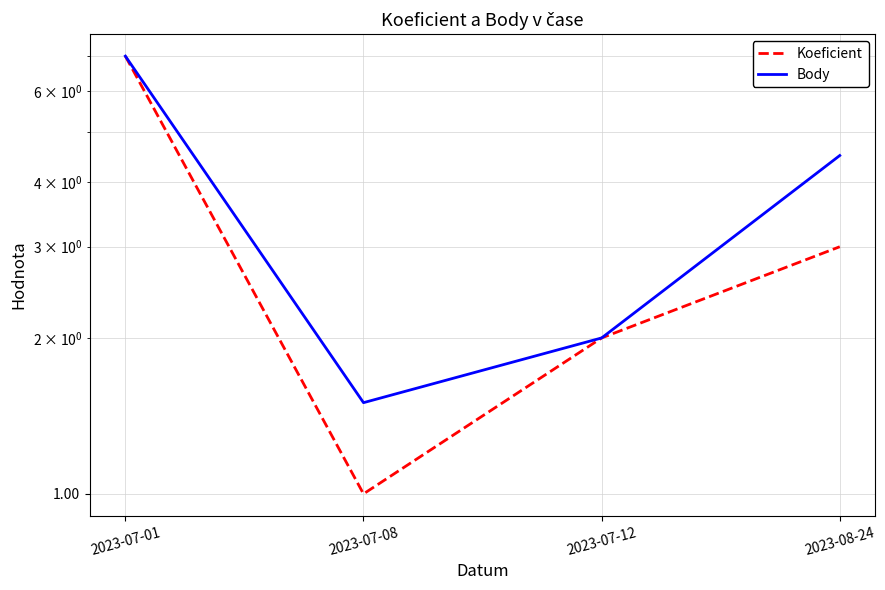

Count the number of data series in this chart.

2